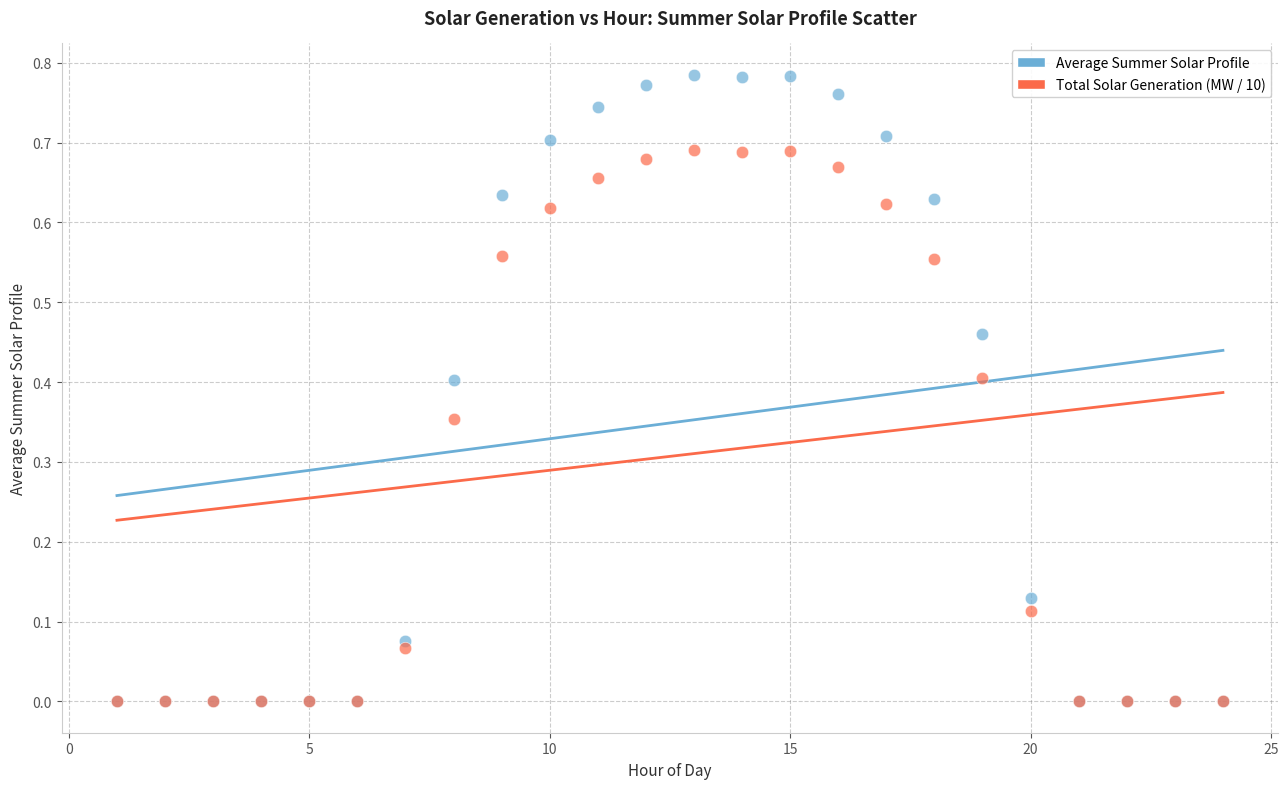

Which series reaches the maximum Y coordinate?

Average Summer Solar Profile